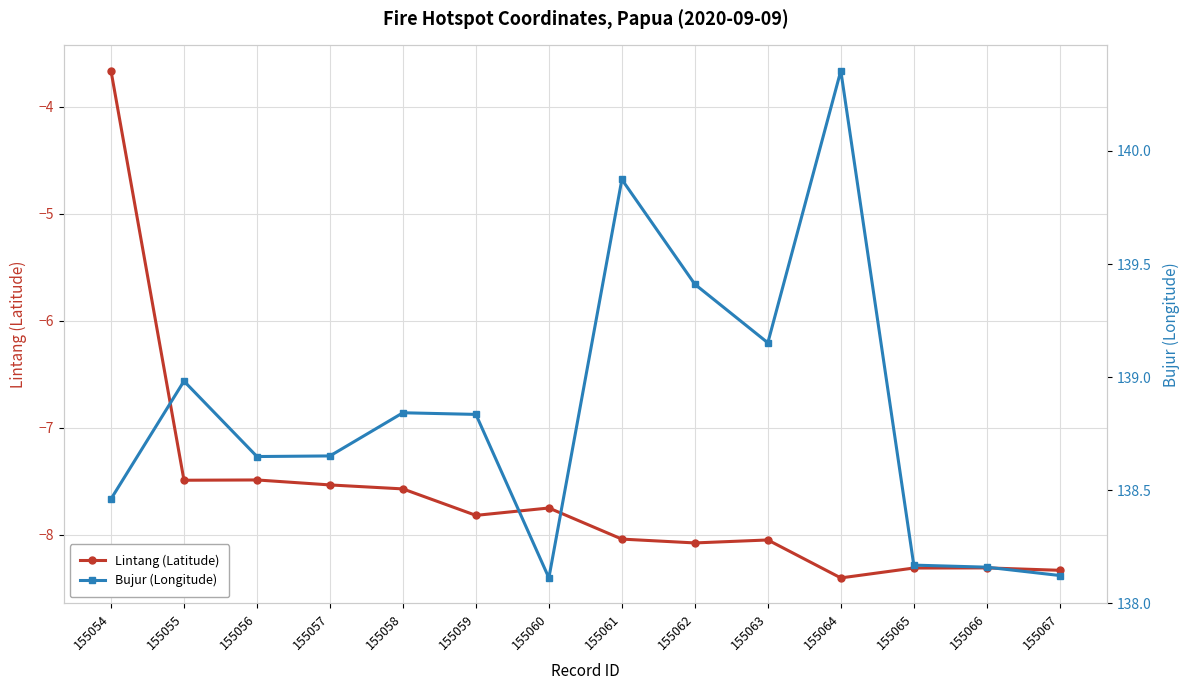

Where does the Lintang (Latitude) series first go above -7?

155054